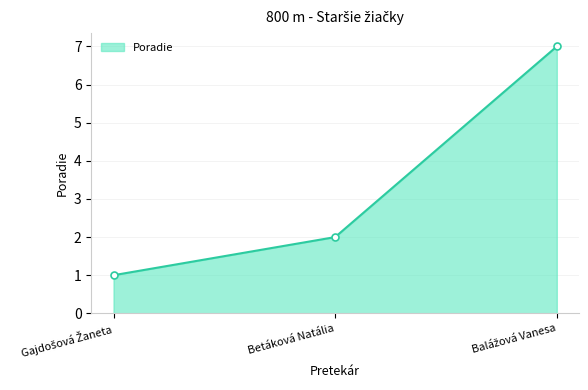

How many lines are shown in the chart?

1